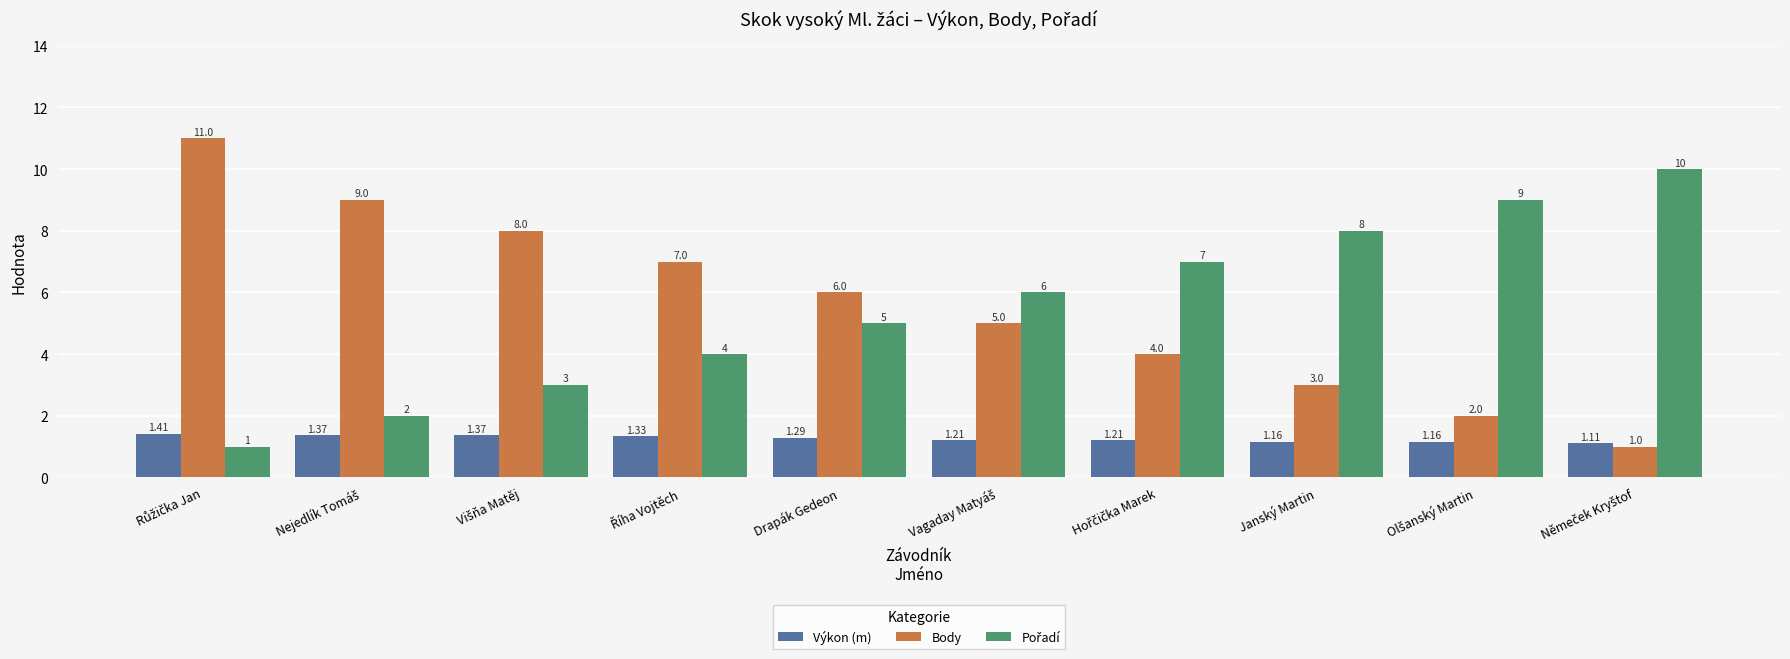

Which series has the largest total across all categories?

Body